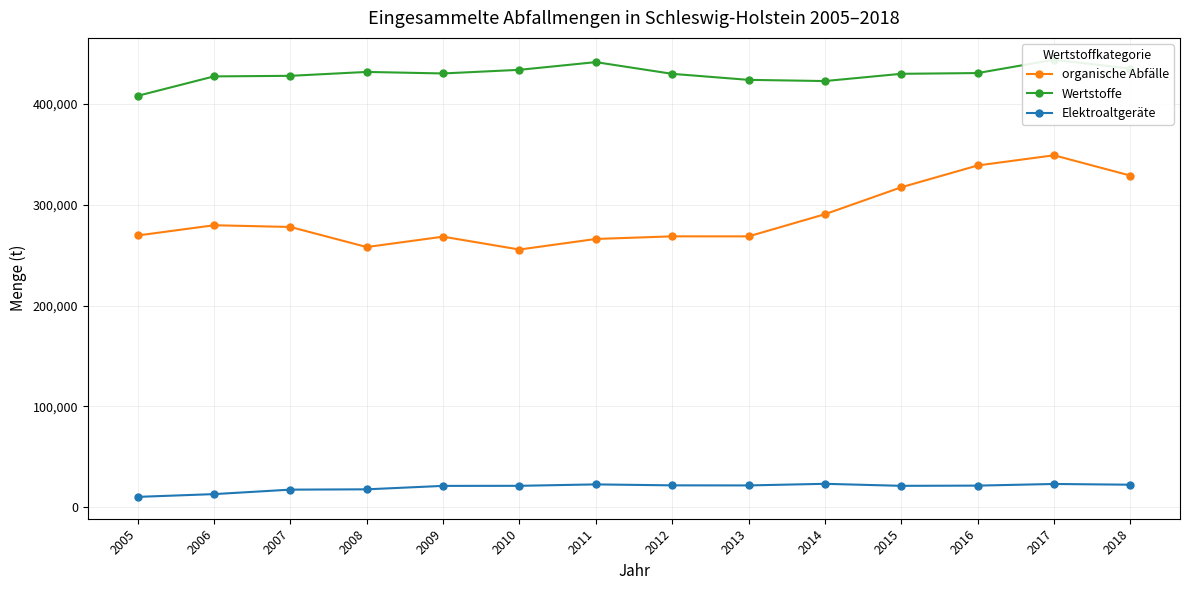

Reading left to right, what are all the values shown in this chart?

organische Abfälle: 269548	279705	278009	258066	268378	255594	266092	268689	268664	290647	317409	339046	349171	329004
Wertstoffe: 408176	427495	428048	431921	430407	434013	441654	430022	424049	422866	430053	430799	444017	435213
Elektroaltgeräte: 10042	12782	17224	17535	20948	21027	22425	21482	21409	23009	21002	21220	22849	22122